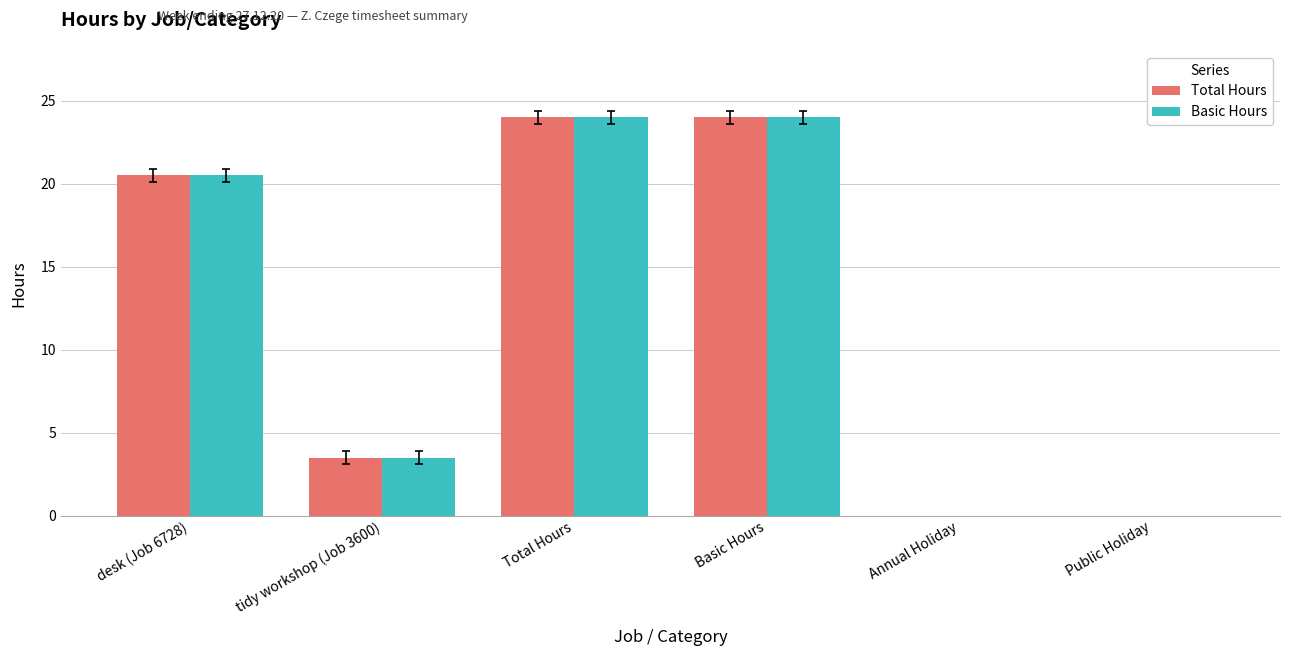

What is the maximum value for Basic Hours?

24.0